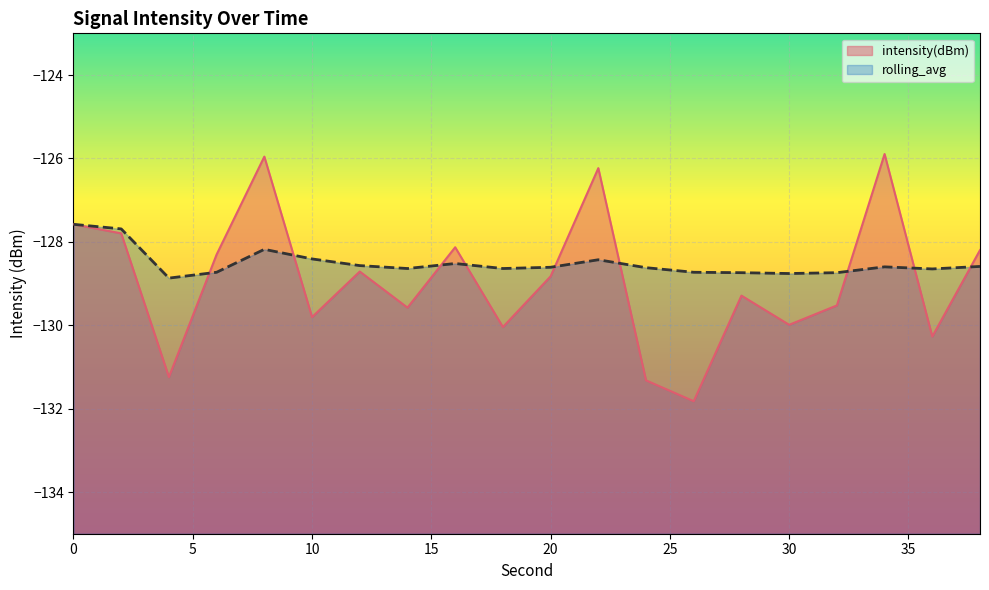

Where do intensity(dBm) and rolling_avg first cross each other?

4 and 6